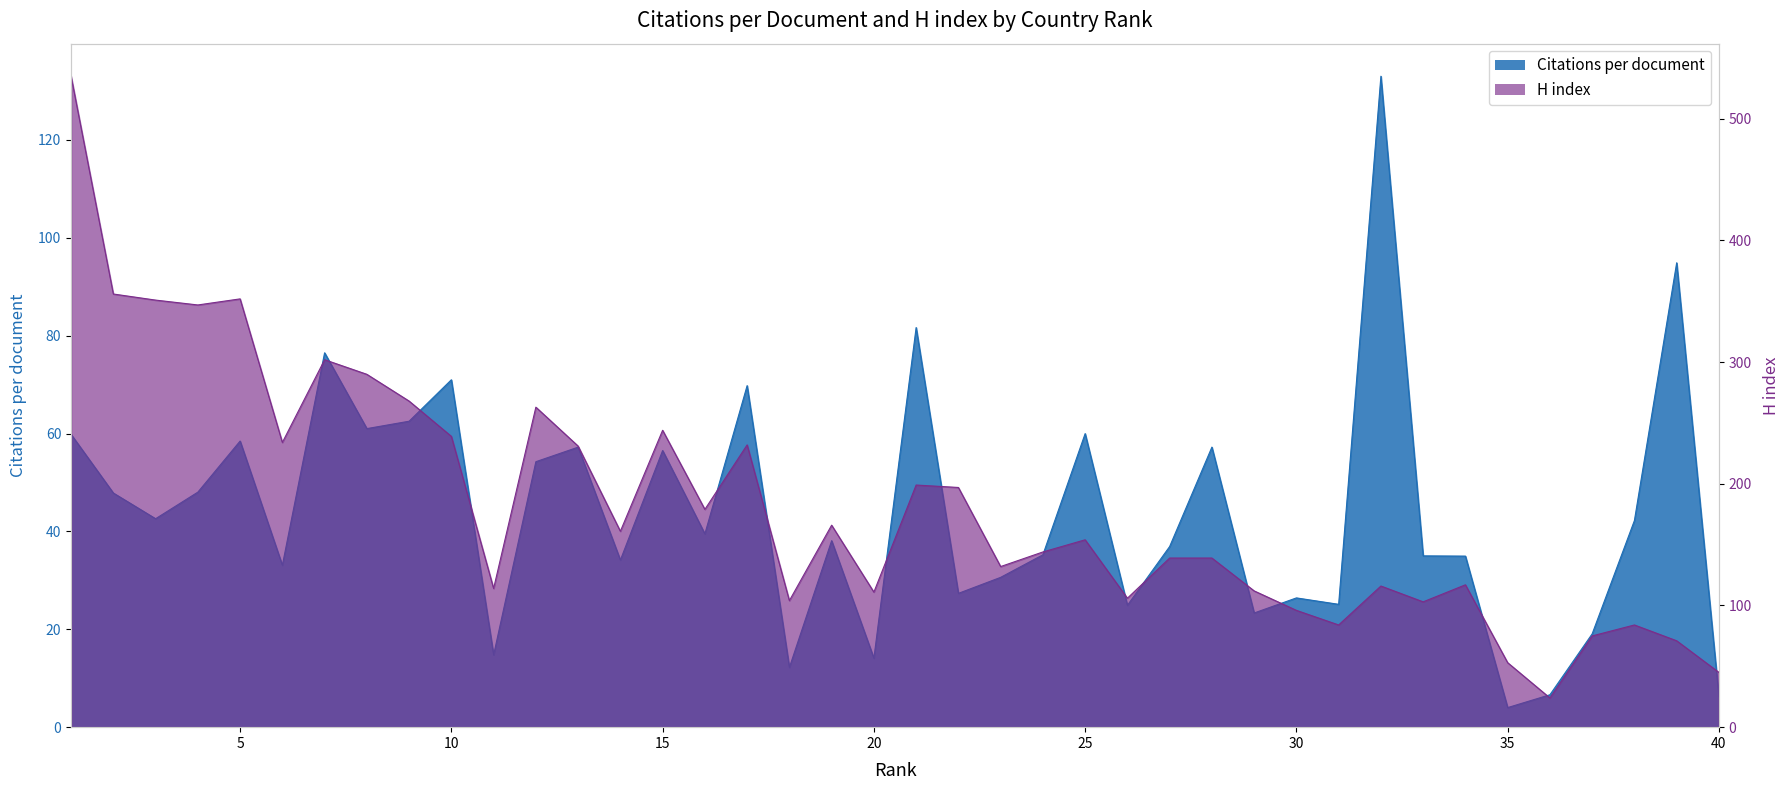

What is the value of the H index point at the 32nd from the left?

116.0